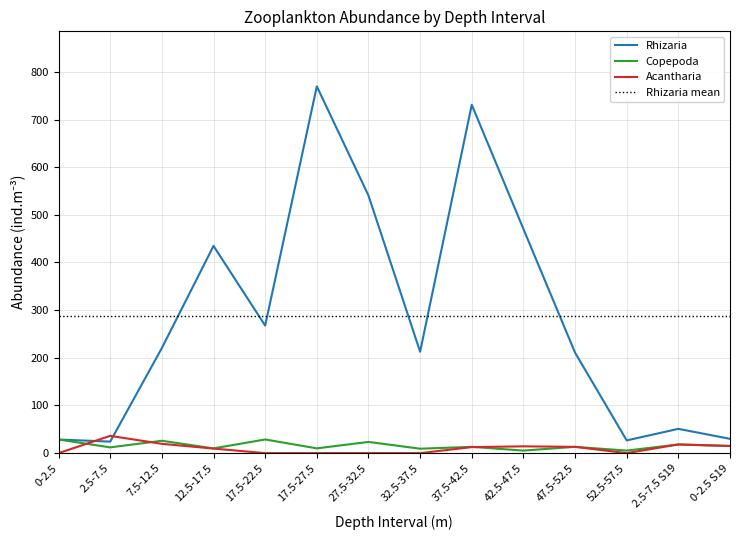

What is the sum of the Rhizaria values at 17.5-27.5 and 0-2.5 S19?

799.6